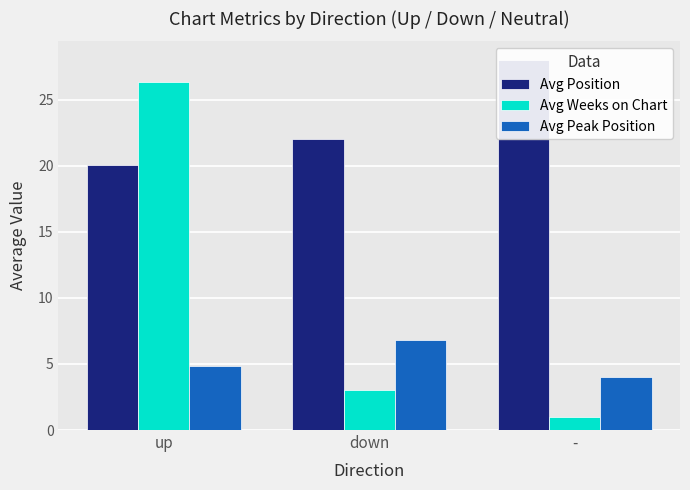

What is the difference between the Avg Position values at - and down?

6.0